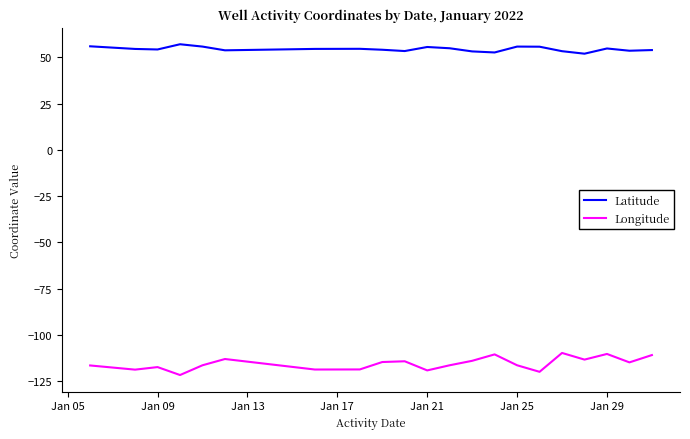

List the series in order of their peak value, lowest first.

Longitude, Latitude